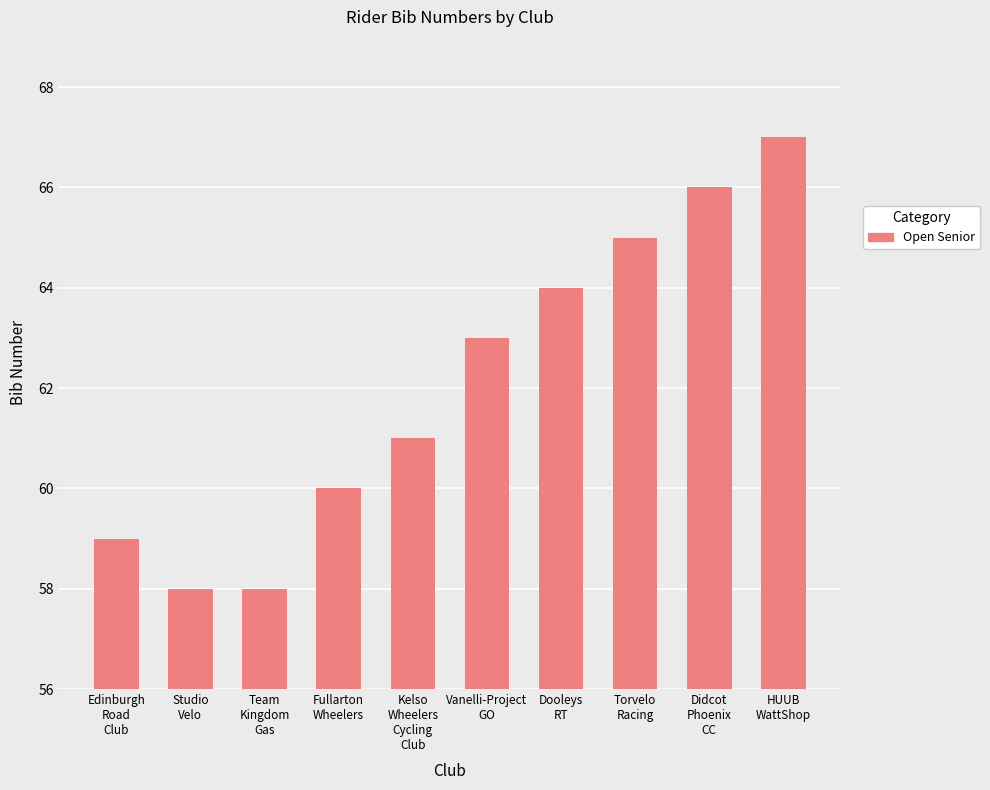

What is the ratio of the value at Kelso
Wheelers
Cycling
Club to the value at Studio
Velo?

1.1